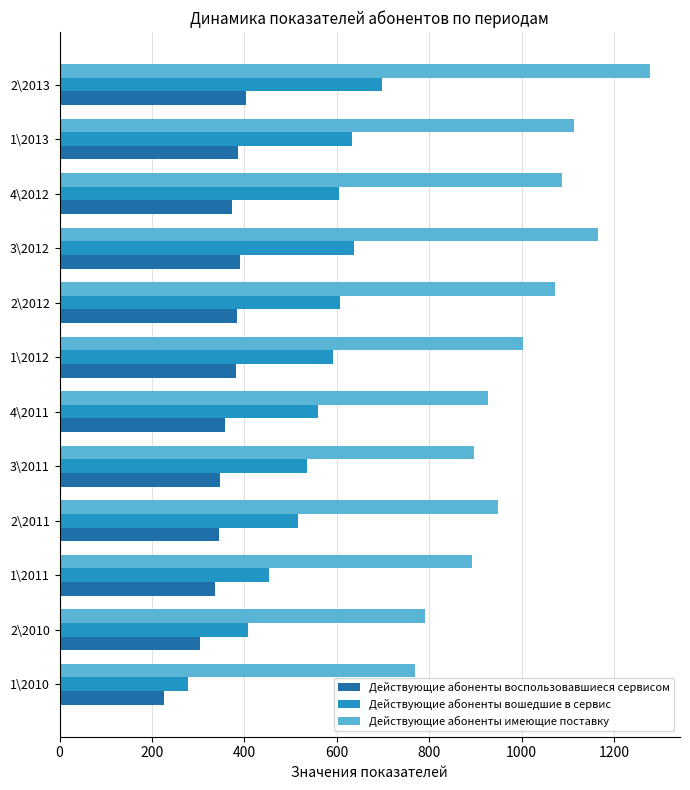

Read the Действующие абоненты воспользовавшиеся сервисом value at 1\2012.

381